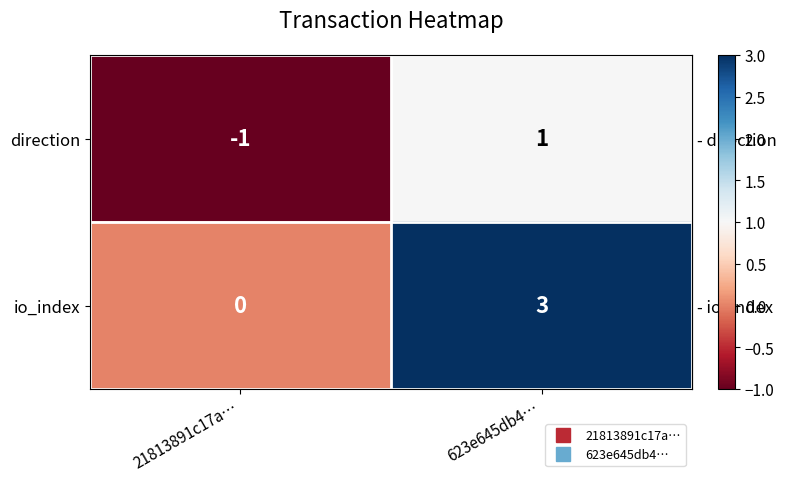

What is the difference between the highest and lowest values at 623e645db4…?

2